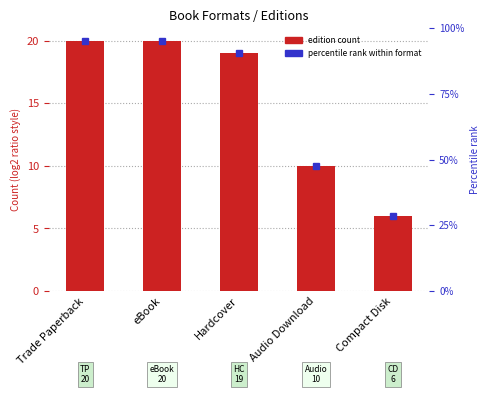

True or false: the data shows 20 at eBook.

True